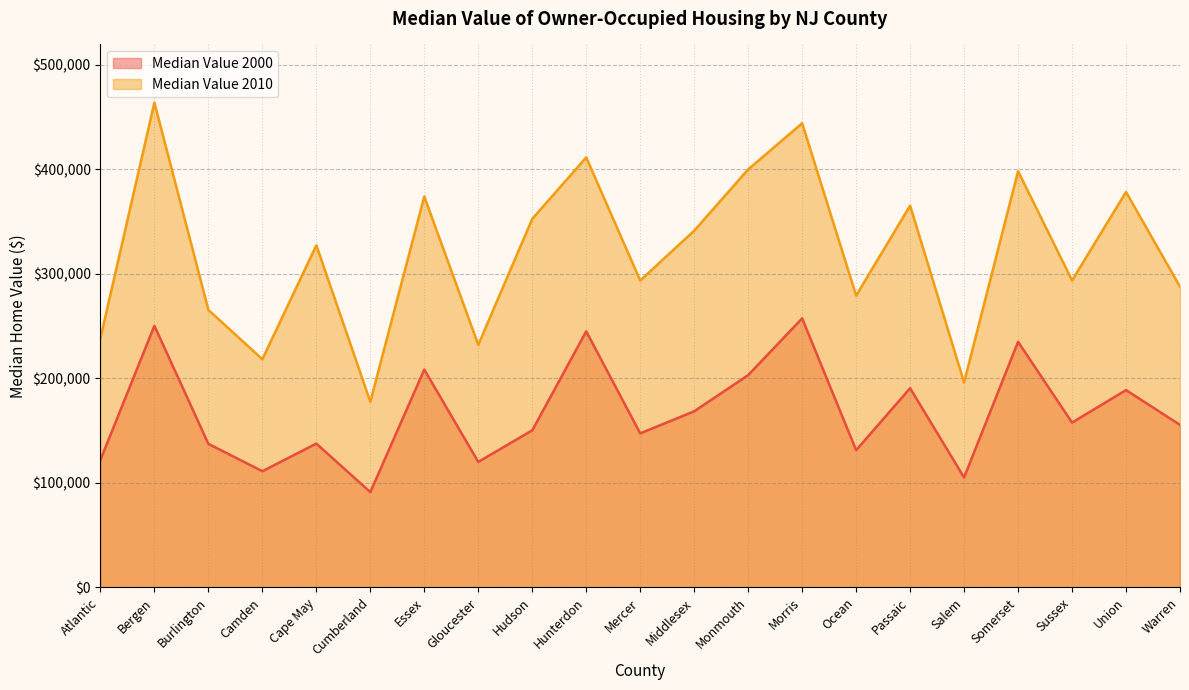

True or false: Median Value 2000 has a value of 91200 at Cumberland.

True